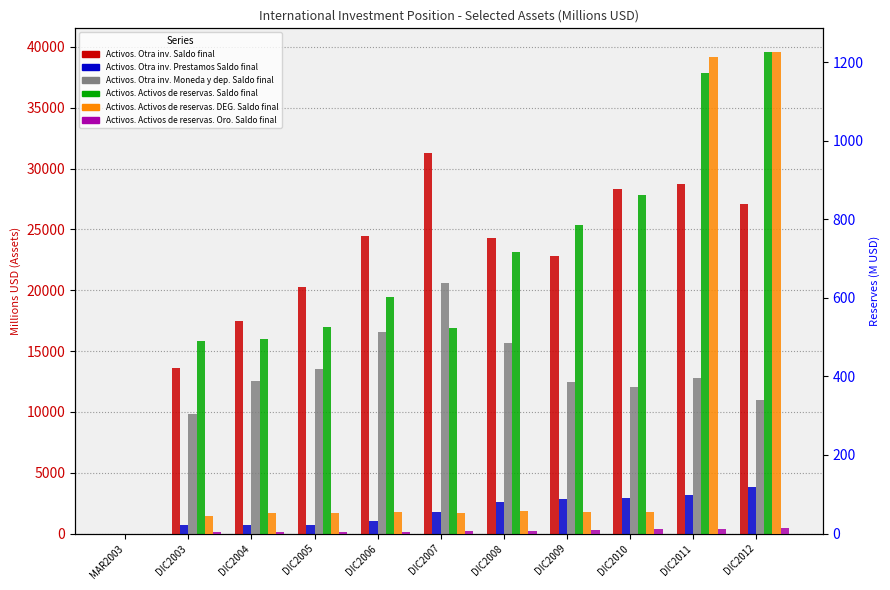

What is the difference between the second highest and second lowest values in the Activos. Activos de reservas. DEG. Saldo final series?

1168.8